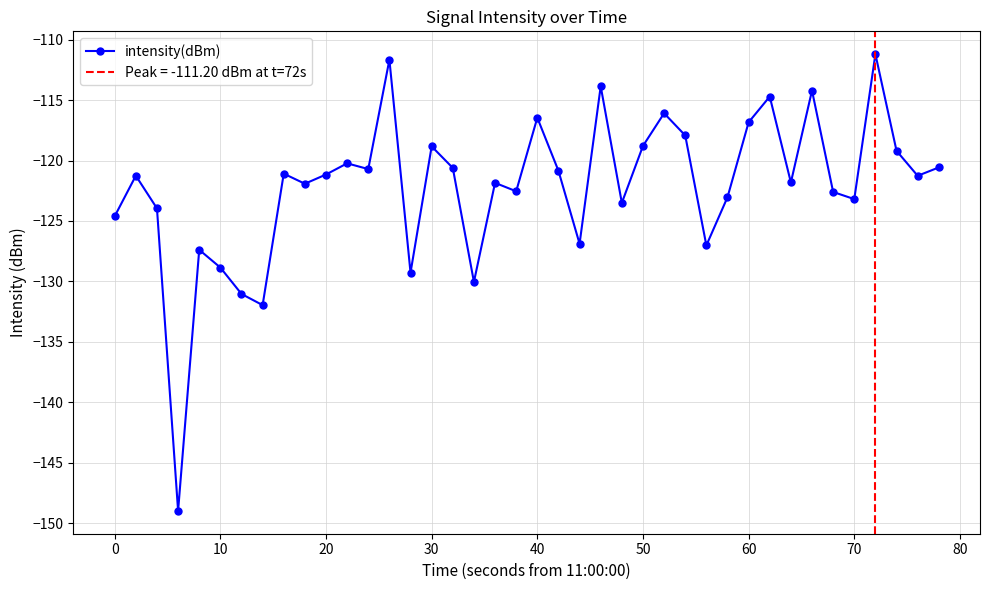

The intensity(dBm) series shows -124.6 at 0. True or false?

True